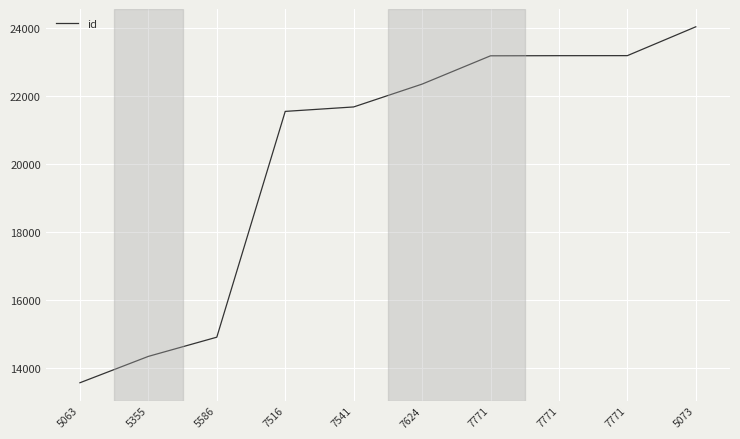

How many lines are shown in the chart?

1